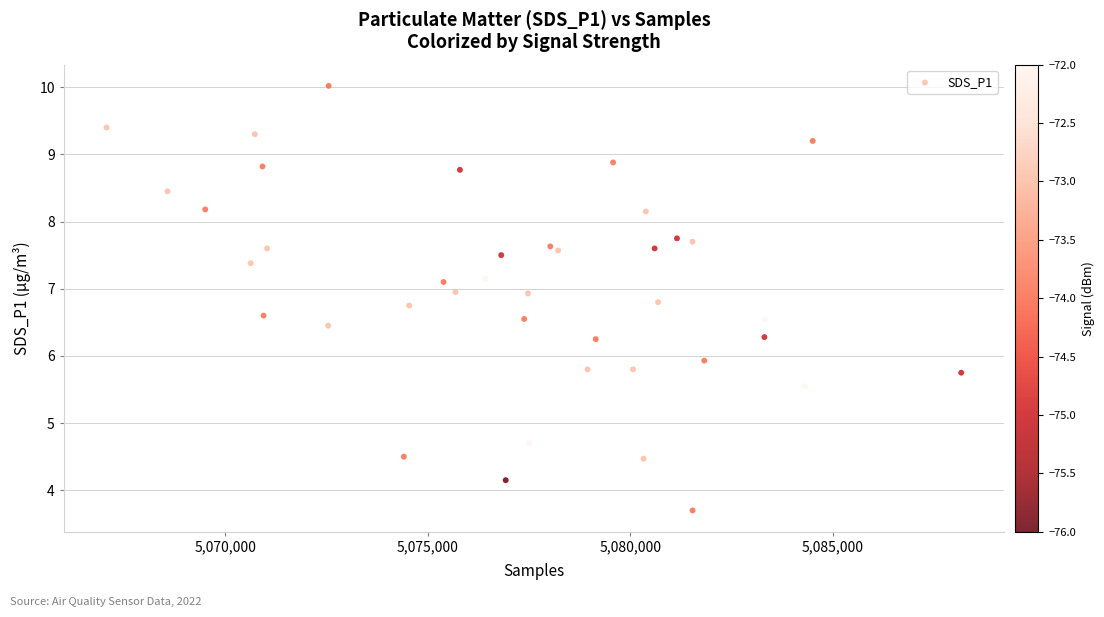

What Y value in the scatter plot is closest to 6?

5.9